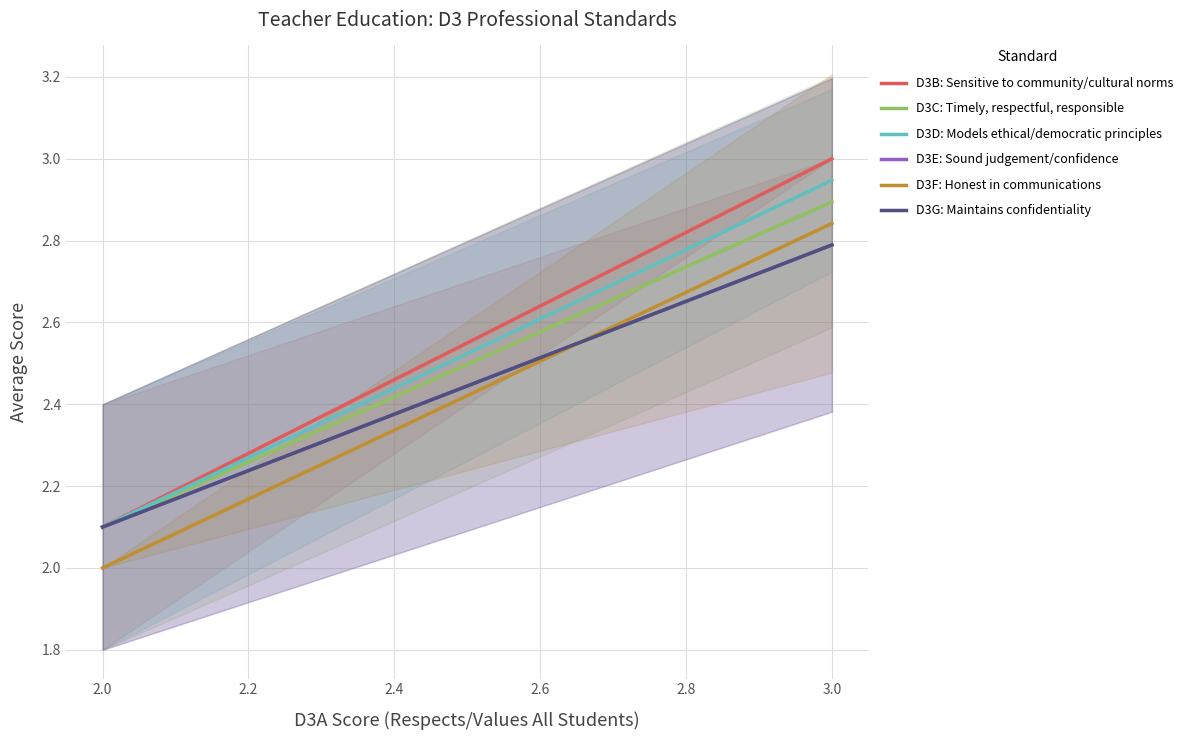

What are all the series names shown in the legend?

D3B: Sensitive to community/cultural norms, D3C: Timely, respectful, responsible, D3D: Models ethical/democratic principles, D3E: Sound judgement/confidence, D3F: Honest in communications, D3G: Maintains confidentiality